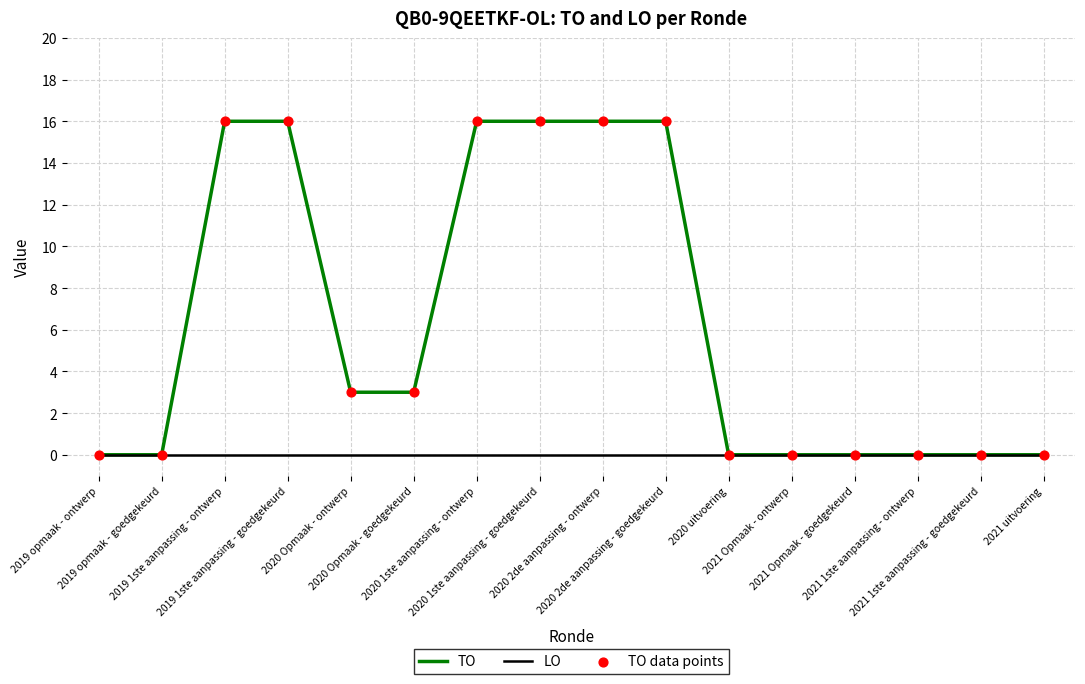

Which series has the widest spread of values?

TO